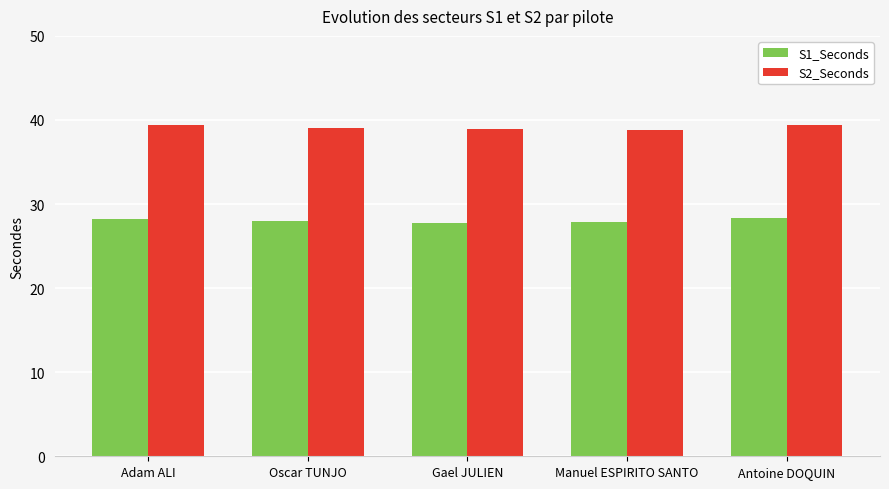

What is the total value across all series at Manuel ESPIRITO SANTO?

66.6